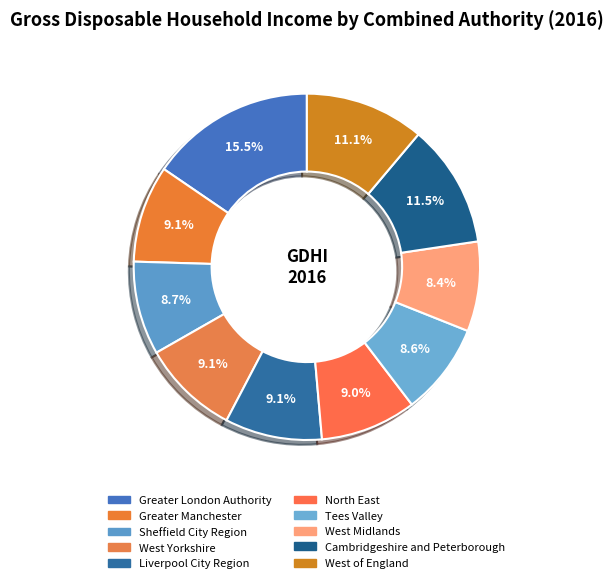

What percentage is the West Midlands slice, to the nearest percent?

8%